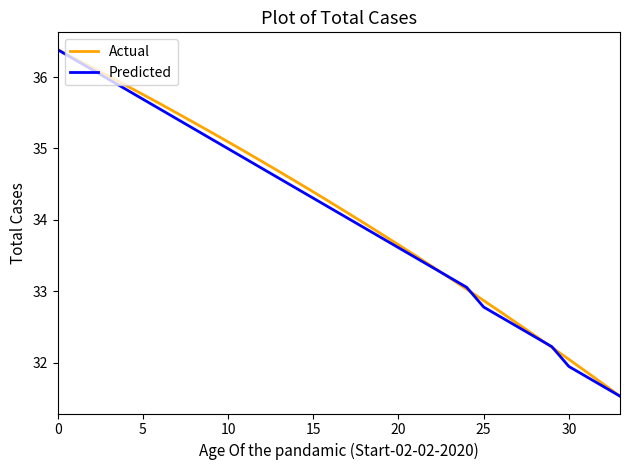

What is the greatest value displayed?

36.4